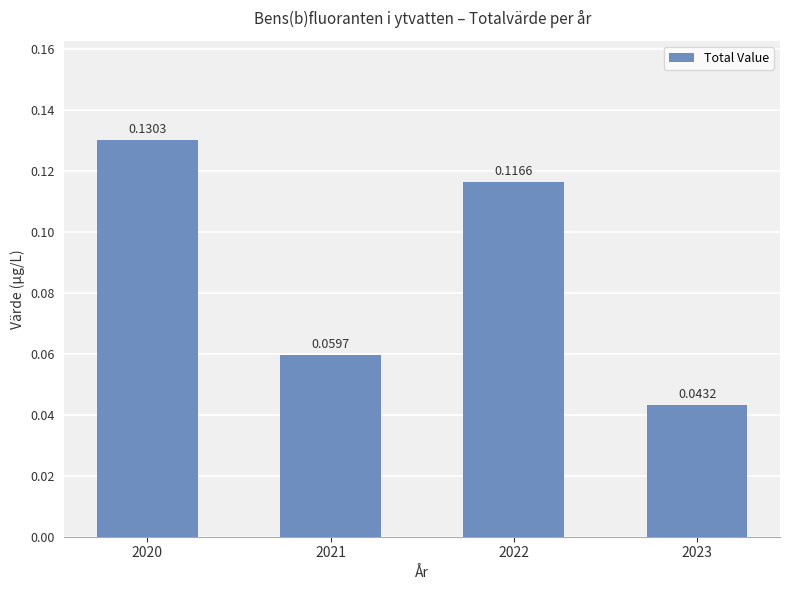

What is the sum of all values?

0.3